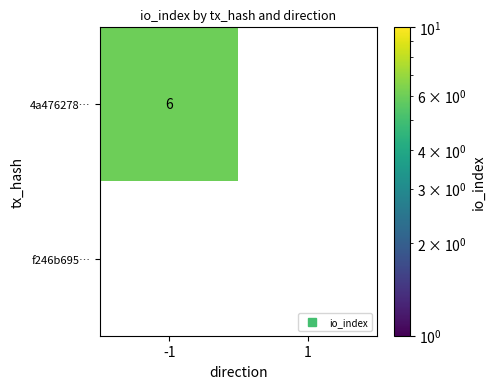

Reading left to right, transcribe all the data shown in this chart.

4a47627853ed5e61c95269347f6d220614d8413: -1=6	1=0
f246b695acd7b6c12bc58f167b20906fb0d4cf0: -1=0	1=0